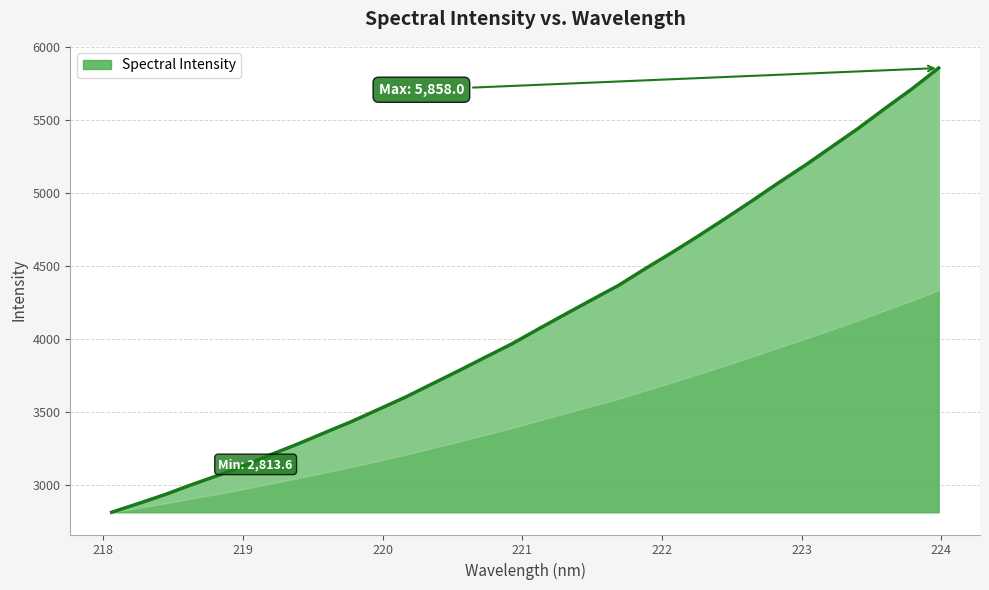

What is the difference between the values at 223.0264 and 219.9712?

1673.7